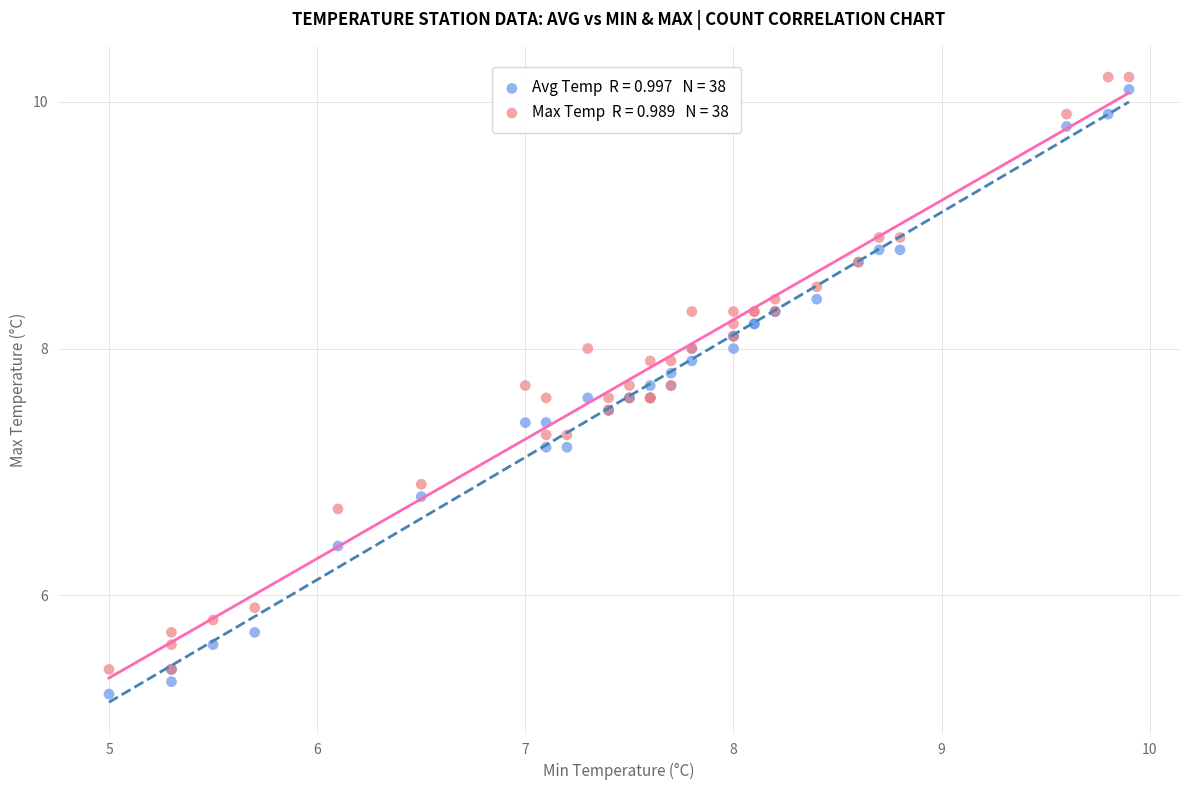

Across all series, what Y value is closest to 7?

6.9